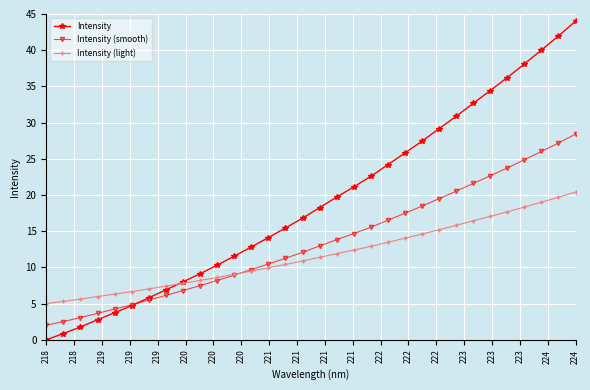

At how many categories does at least one series exceed 37?

4